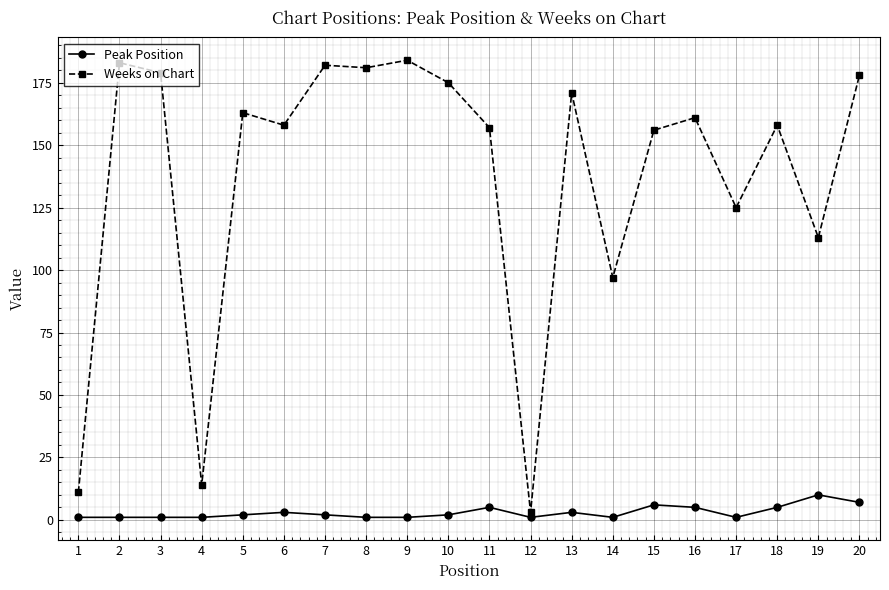

Which series has the largest range (max minus min)?

Weeks on Chart